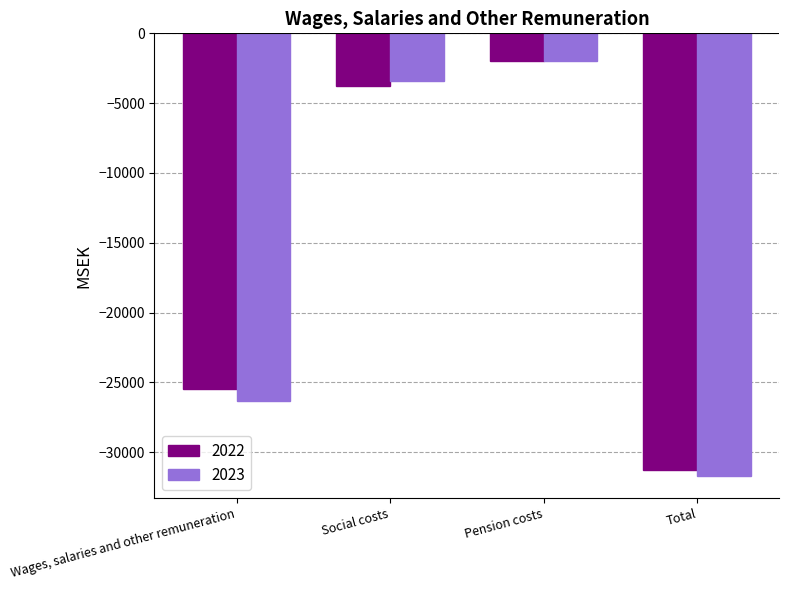

Reading left to right, transcribe all the data shown in this chart.

2022: -25467	-3782	-1996	-31245
2023: -26323	-3384	-1975	-31682